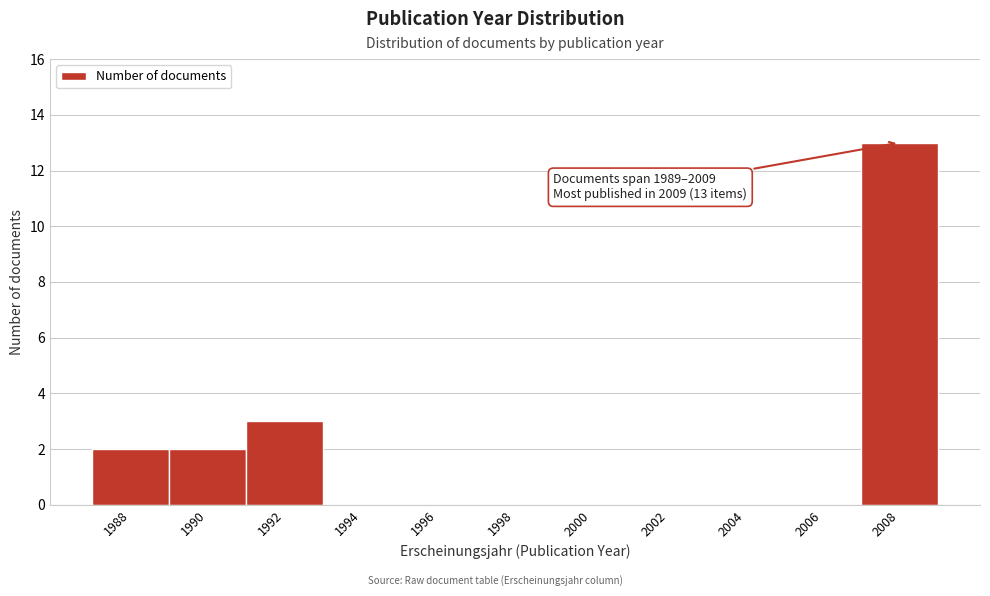

Which has a higher value, 2004 or 1990?

1990